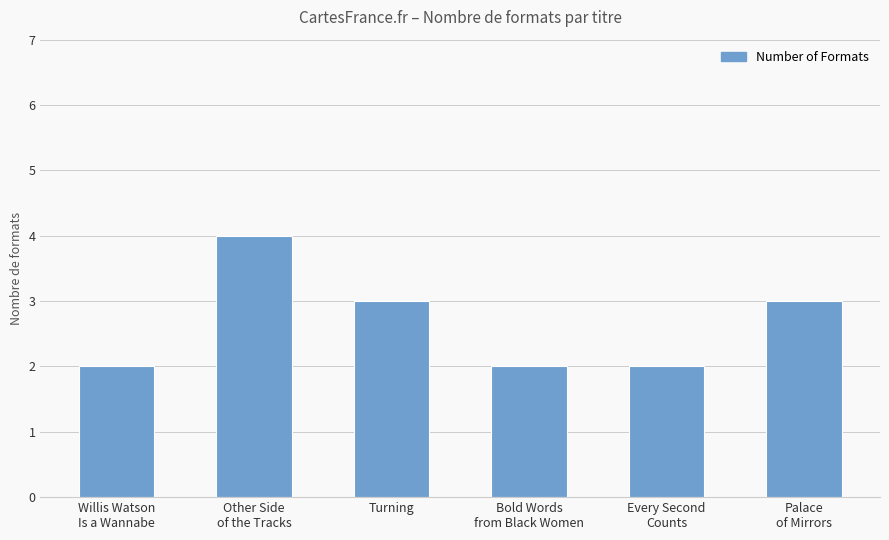

Reading right to left, extract all data points from this chart.

3	2	2	3	4	2